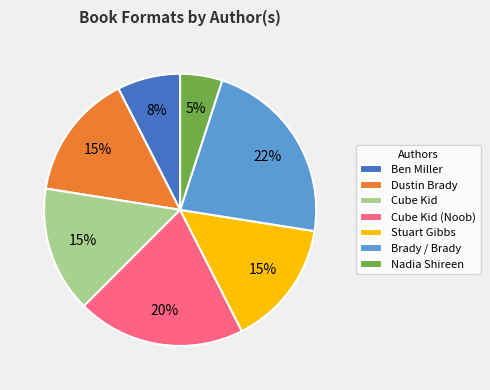

To the nearest percent, what is the average slice percentage?

14%